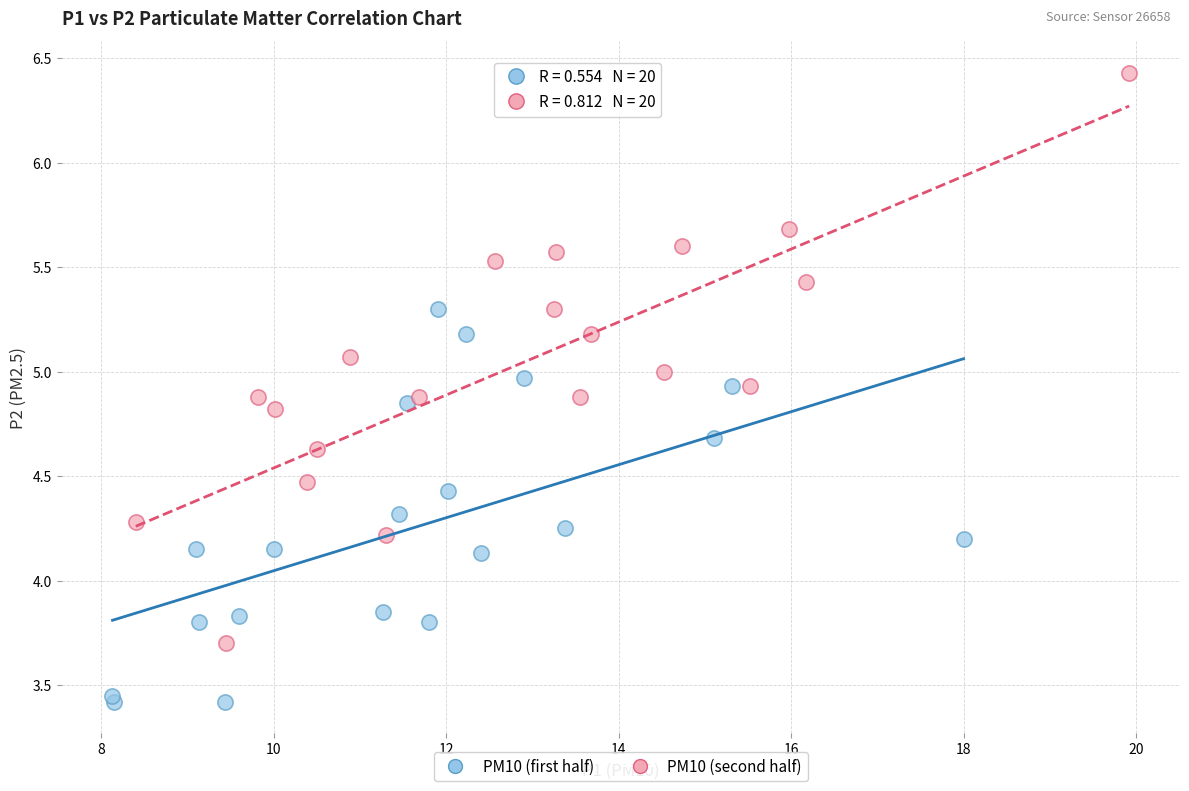

Which series contains the highest Y value?

PM10 (second half)